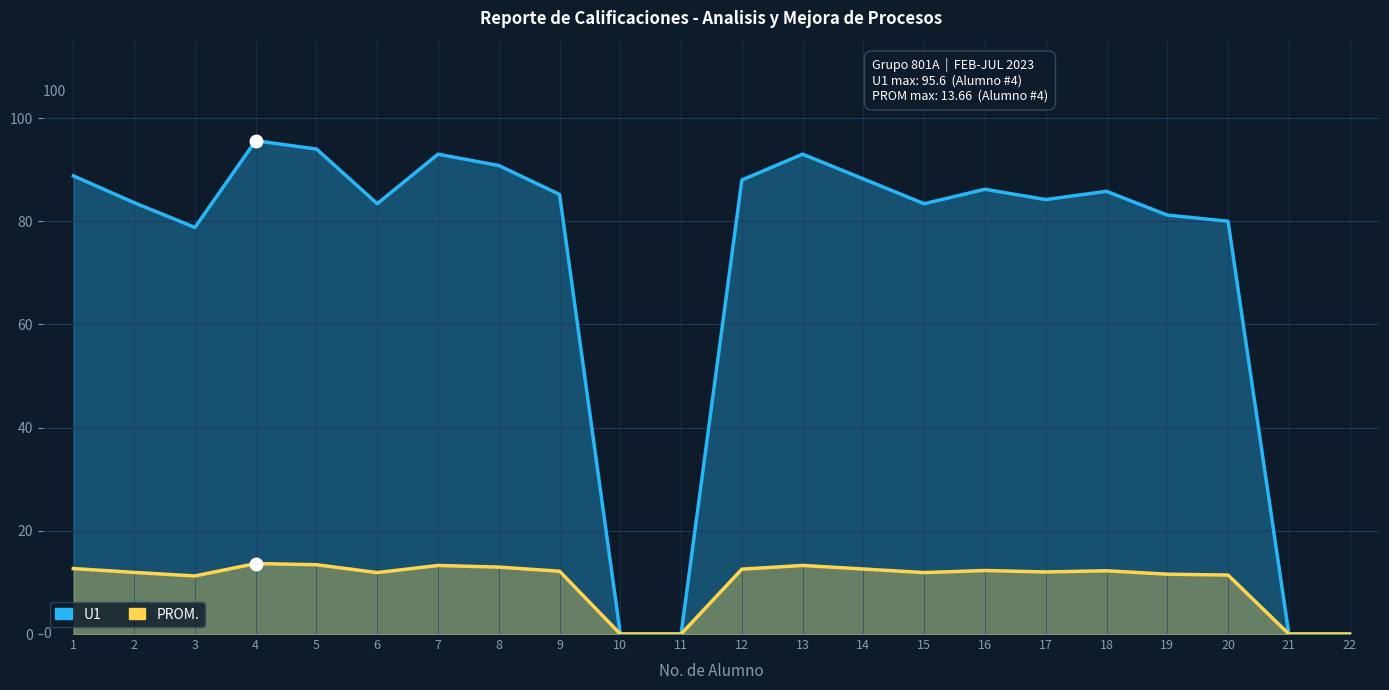

True or false: PROM. has more than 0 interior local peaks.

True